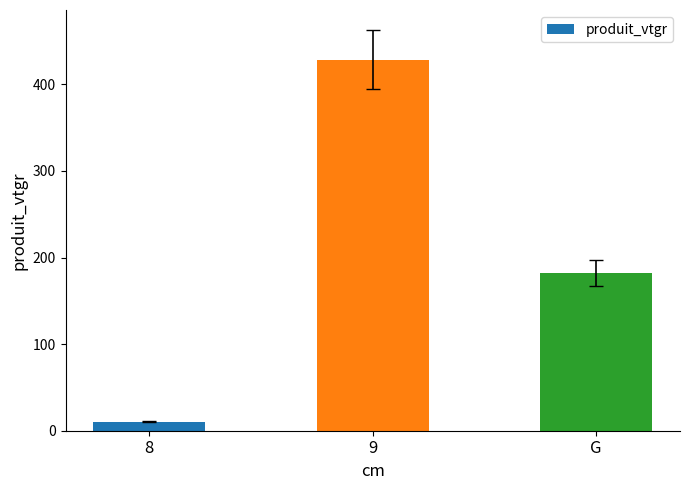

What is the label of the 1st bar from the right?

G